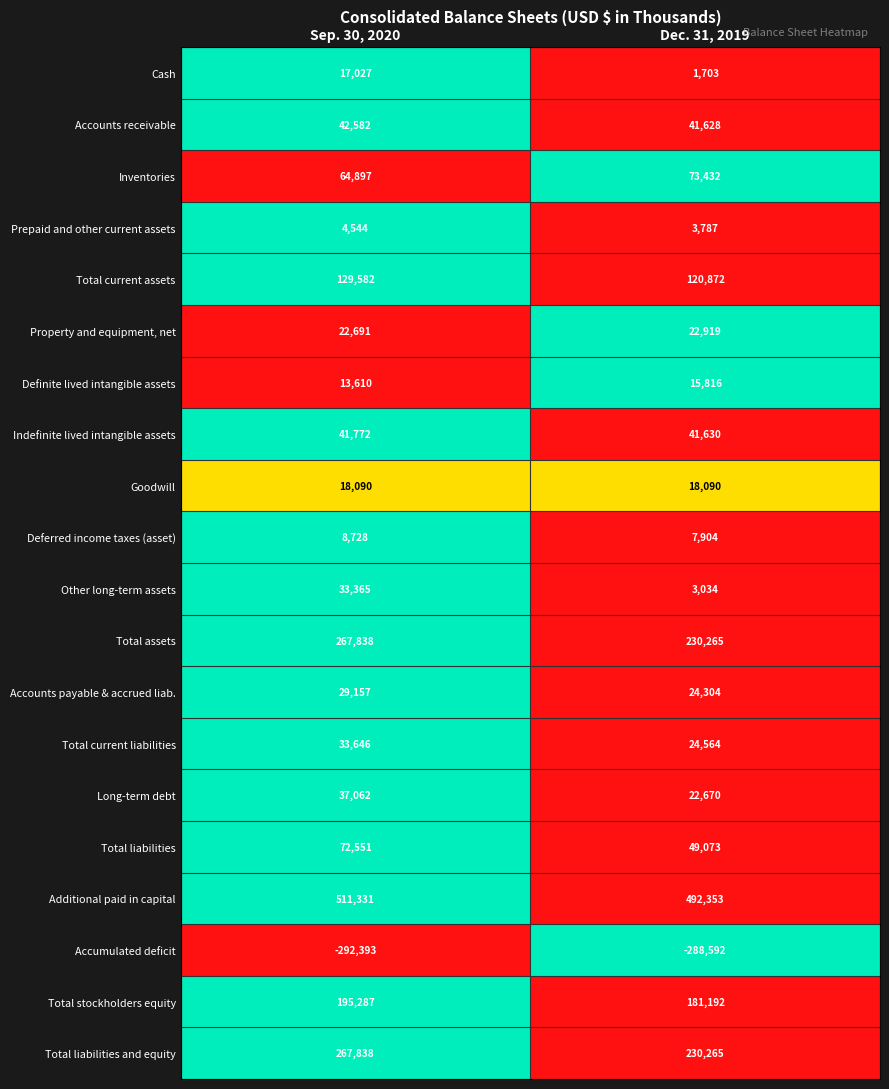

What is the smallest value displayed?

-292393